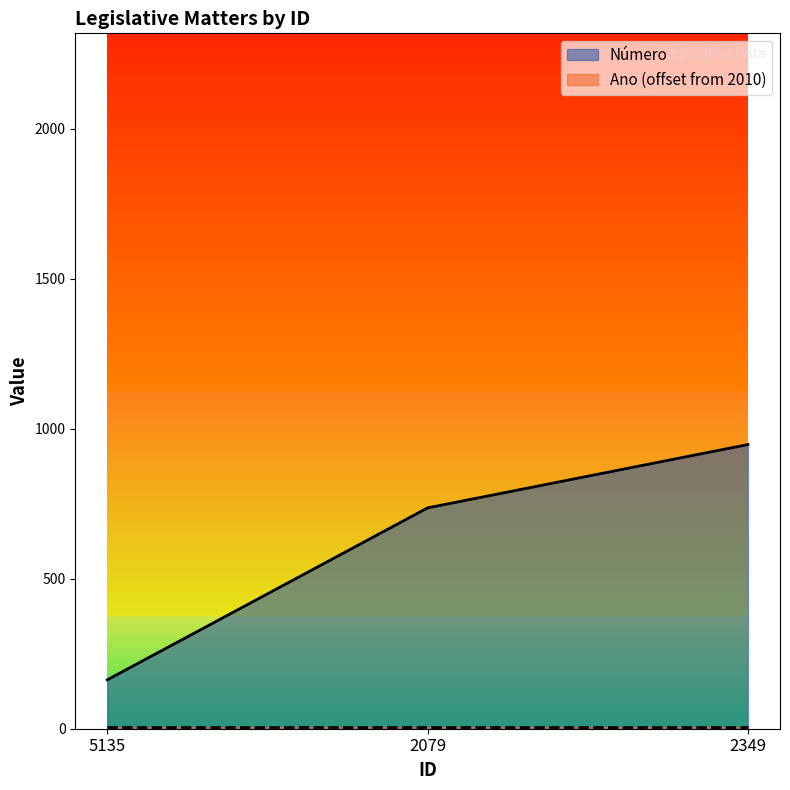

What is the sum of the values at 2079 and 5135?

899